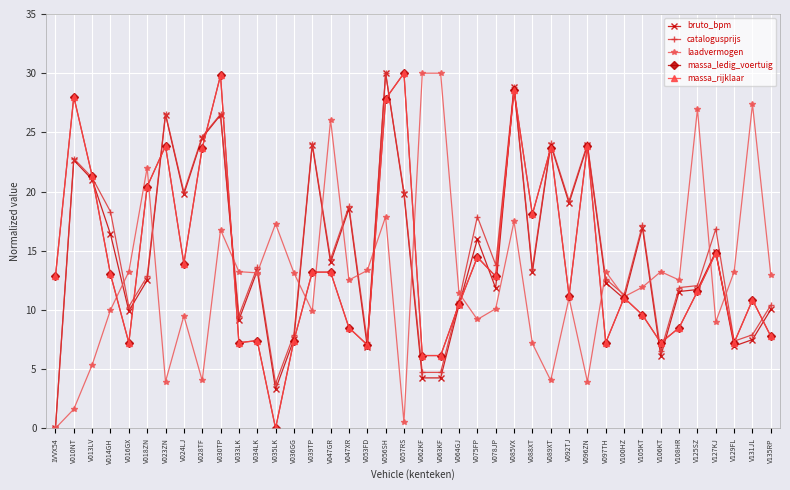

Reading right to left, transcribe all the data shown in this chart.

bruto_bpm: V135RP=10.0	V131JL=7.5	V129FL=6.9	V127KJ=14.9	V125SZ=11.7	V108HR=11.6	V106KT=6.1	V105KT=16.9	V100HZ=10.9	V097TH=12.3	V096ZN=23.9	V092TJ=19.0	V089XT=24.0	V088XT=13.2	V085VX=28.8	V078JP=11.8	V075FP=16.0	V064GJ=10.4	V063KF=4.3	V062KF=4.3	V057RS=19.8	V056SH=30.0	V053FD=6.9	V047XR=18.6	V047GR=14.0	V039TP=23.9	V036GG=7.5	V035LK=3.3	V034LK=13.3	V033LK=9.1	V030TP=26.5	V028TF=24.5	V024LJ=19.8	V023ZN=26.5	V018ZN=12.5	V016GX=9.9	V014GH=16.4	V013LV=21.0	V010NT=22.7	1VVX54=0.0
catalogusprijs: V135RP=10.4	V131JL=7.9	V129FL=7.4	V127KJ=16.8	V125SZ=12.1	V108HR=11.9	V106KT=6.5	V105KT=17.2	V100HZ=11.3	V097TH=12.6	V096ZN=24.0	V092TJ=19.2	V089XT=24.1	V088XT=13.5	V085VX=28.8	V078JP=13.8	V075FP=17.9	V064GJ=10.8	V063KF=4.7	V062KF=4.7	V057RS=20.0	V056SH=30.0	V053FD=7.3	V047XR=18.8	V047GR=14.3	V039TP=24.1	V036GG=7.9	V035LK=3.8	V034LK=13.6	V033LK=9.5	V030TP=26.5	V028TF=24.6	V024LJ=20.0	V023ZN=26.6	V018ZN=12.8	V016GX=10.3	V014GH=18.3	V013LV=21.2	V010NT=22.8	1VVX54=0.0
laadvermogen: V135RP=12.9	V131JL=27.4	V129FL=13.2	V127KJ=9.0	V125SZ=27.0	V108HR=12.5	V106KT=13.2	V105KT=11.9	V100HZ=11.1	V097TH=13.2	V096ZN=3.9	V092TJ=11.0	V089XT=4.0	V088XT=7.2	V085VX=17.5	V078JP=10.1	V075FP=9.2	V064GJ=11.4	V063KF=30.0	V062KF=30.0	V057RS=0.5	V056SH=17.9	V053FD=13.3	V047XR=12.5	V047GR=26.1	V039TP=9.9	V036GG=13.1	V035LK=17.3	V034LK=13.1	V033LK=13.2	V030TP=16.8	V028TF=4.0	V024LJ=9.5	V023ZN=3.9	V018ZN=22.0	V016GX=13.2	V014GH=10.0	V013LV=5.4	V010NT=1.6	1VVX54=0.0
massa_ledig_voertuig: V135RP=7.8	V131JL=10.8	V129FL=7.2	V127KJ=14.8	V125SZ=11.6	V108HR=8.5	V106KT=7.2	V105KT=9.6	V100HZ=11.0	V097TH=7.2	V096ZN=23.9	V092TJ=11.2	V089XT=23.7	V088XT=18.1	V085VX=28.6	V078JP=12.8	V075FP=14.5	V064GJ=10.5	V063KF=6.1	V062KF=6.1	V057RS=30.0	V056SH=27.8	V053FD=7.0	V047XR=8.5	V047GR=13.2	V039TP=13.2	V036GG=7.4	V035LK=0.0	V034LK=7.4	V033LK=7.2	V030TP=29.8	V028TF=23.7	V024LJ=13.9	V023ZN=23.9	V018ZN=20.4	V016GX=7.2	V014GH=13.0	V013LV=21.3	V010NT=28.0	1VVX54=12.8
massa_rijklaar: V135RP=7.8	V131JL=10.8	V129FL=7.2	V127KJ=14.8	V125SZ=11.6	V108HR=8.5	V106KT=7.2	V105KT=9.6	V100HZ=11.0	V097TH=7.2	V096ZN=23.9	V092TJ=11.2	V089XT=23.7	V088XT=18.1	V085VX=28.6	V078JP=12.8	V075FP=14.5	V064GJ=10.5	V063KF=6.1	V062KF=6.1	V057RS=30.0	V056SH=27.8	V053FD=7.0	V047XR=8.5	V047GR=13.2	V039TP=13.2	V036GG=7.4	V035LK=0.0	V034LK=7.4	V033LK=7.2	V030TP=29.8	V028TF=23.7	V024LJ=13.9	V023ZN=23.9	V018ZN=20.4	V016GX=7.2	V014GH=13.0	V013LV=21.3	V010NT=28.0	1VVX54=12.8